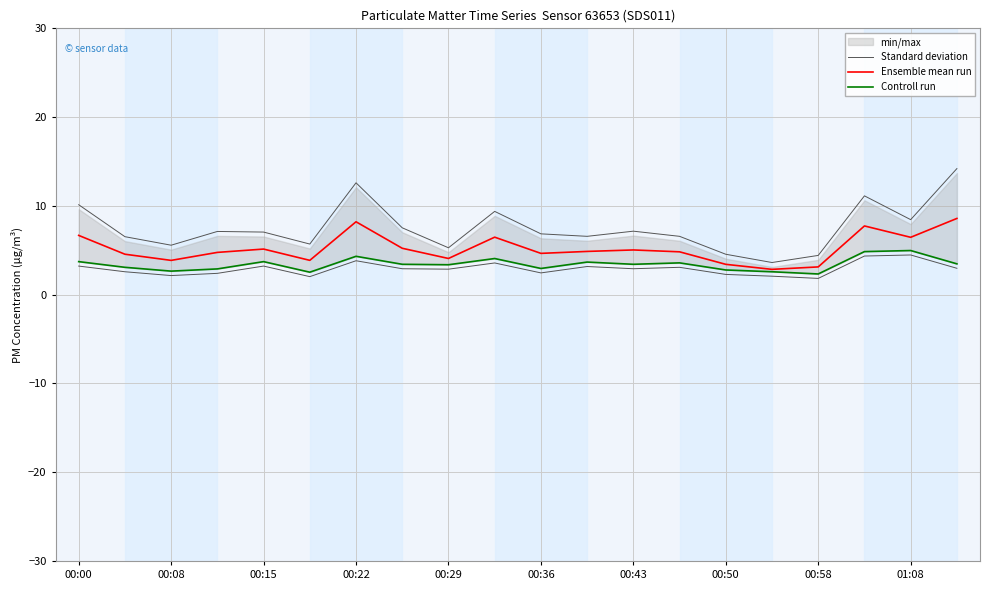

What is the difference between the maximum and minimum values in the Ensemble mean run series?

5.7